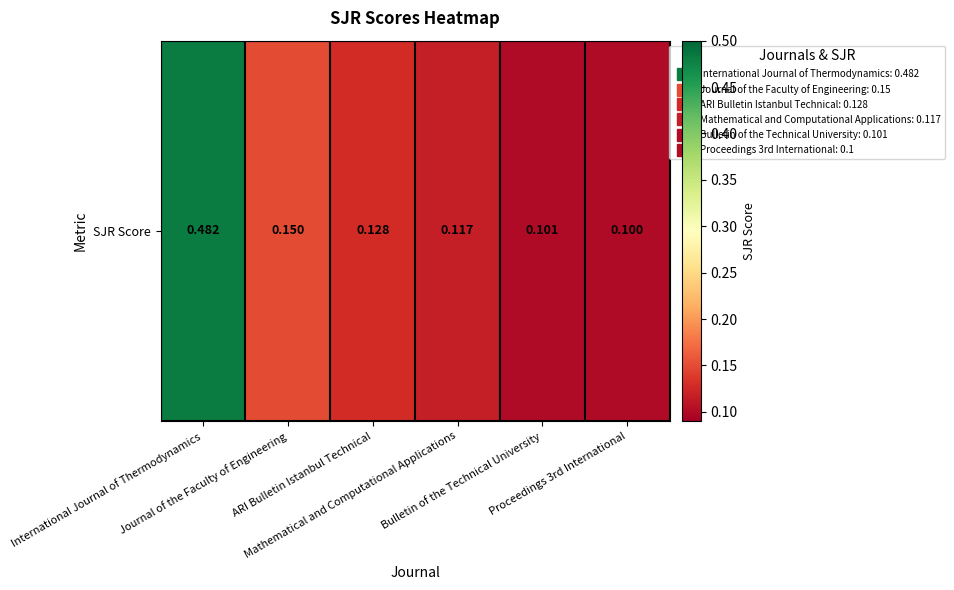

How many series are shown in this chart?

1